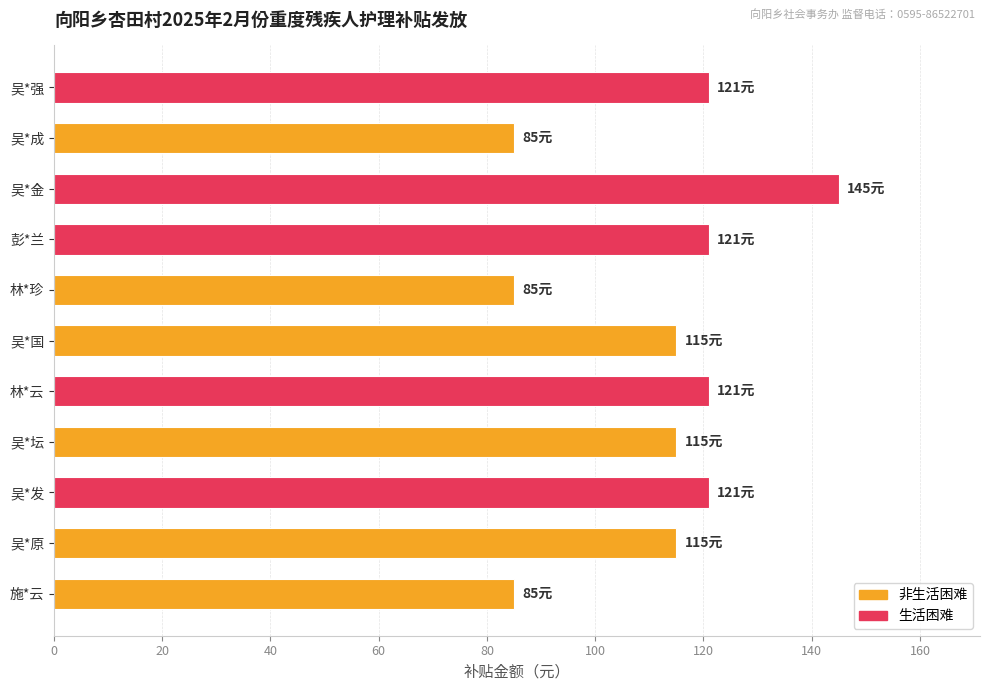

What is the ratio of the value at 吴*国 to the value at 吴*坛?

1.0